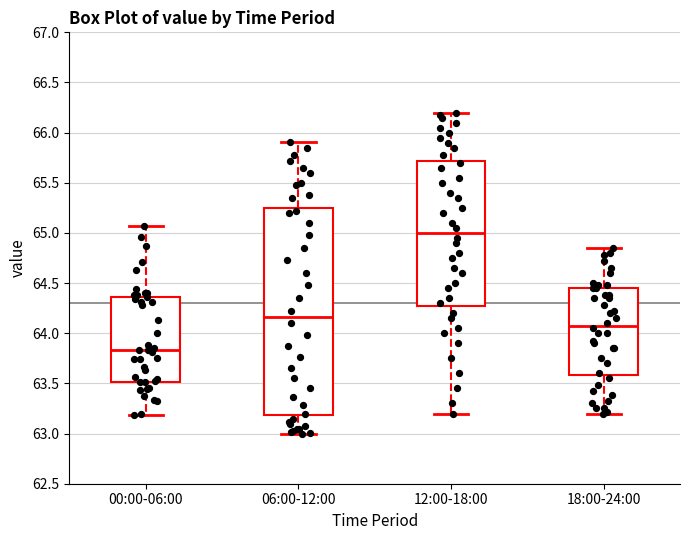

Which box is the tallest, from its lower edge to its upper edge?

06:00-12:00